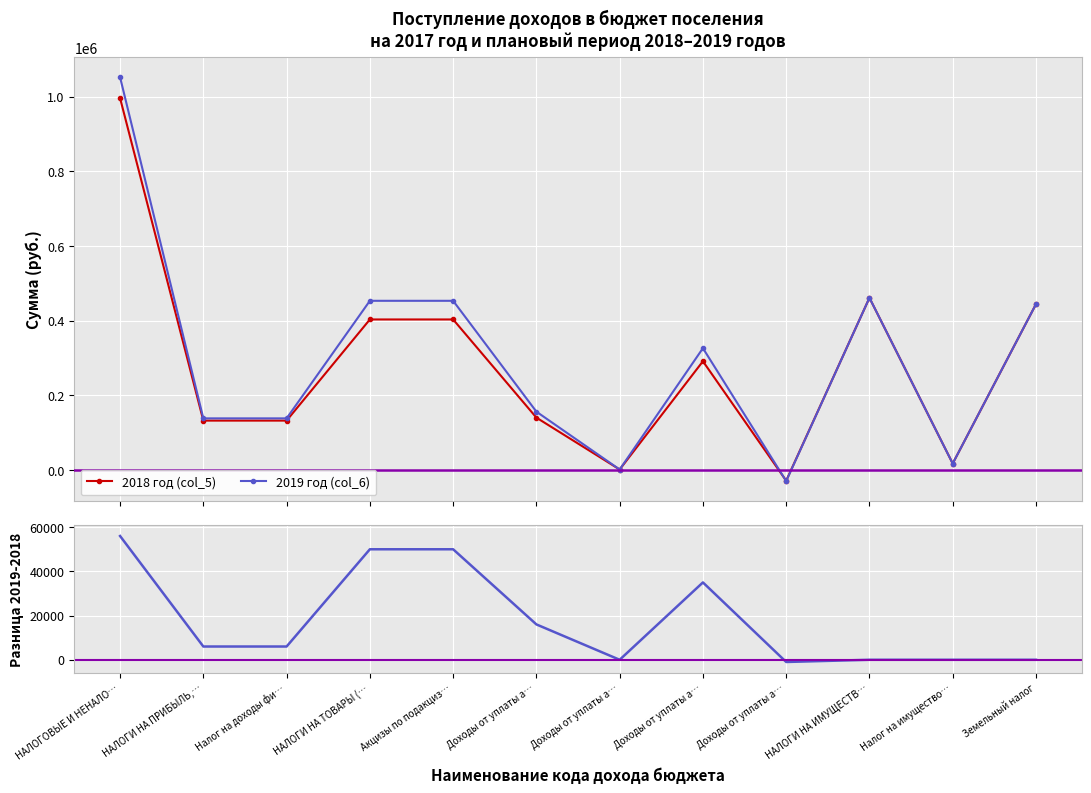

How many values in 2018 год (col_5) are above zero?

11